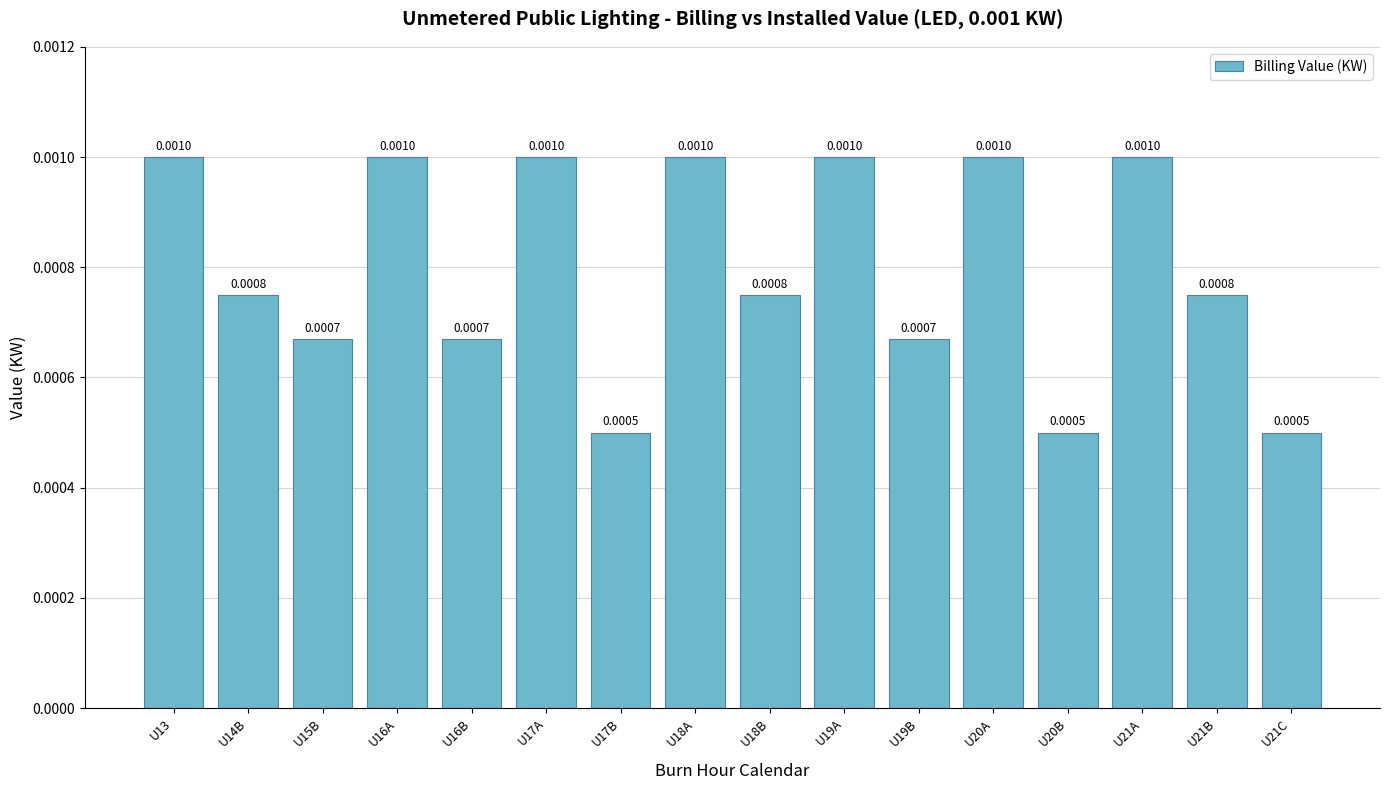

Which has a higher value, U14B or U15B?

U14B